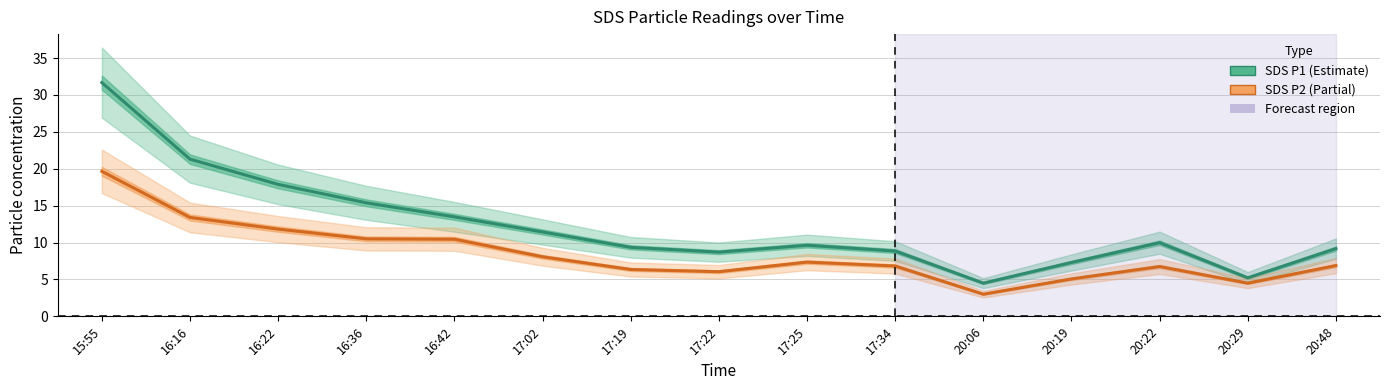

What is the spread (max minus min) of values at 17:22?

2.6